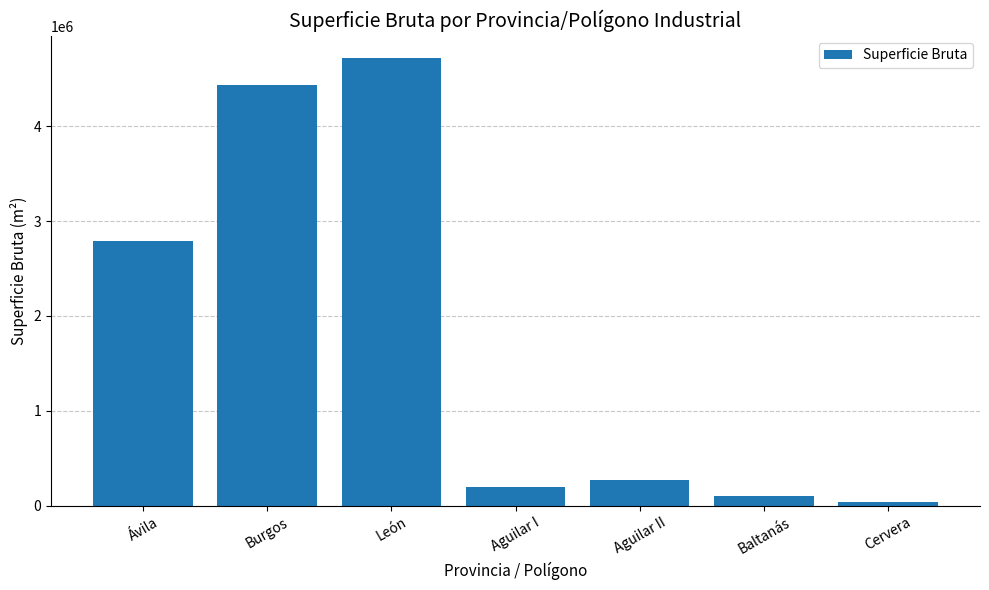

What is the change in value from Ávila to León?

+1920658